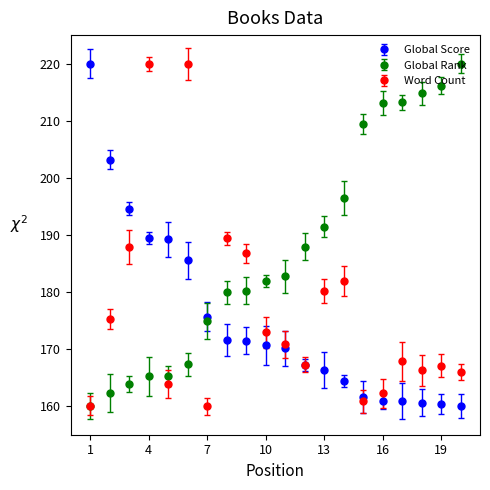

What is the minimum value shown in the chart?

160.0